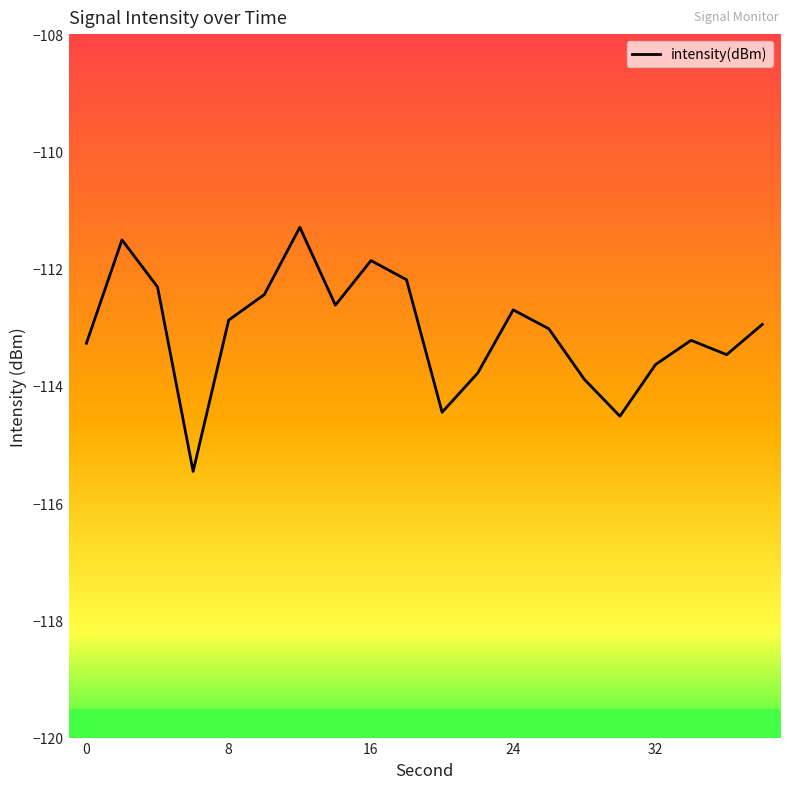

What is the greatest value displayed?

-111.3